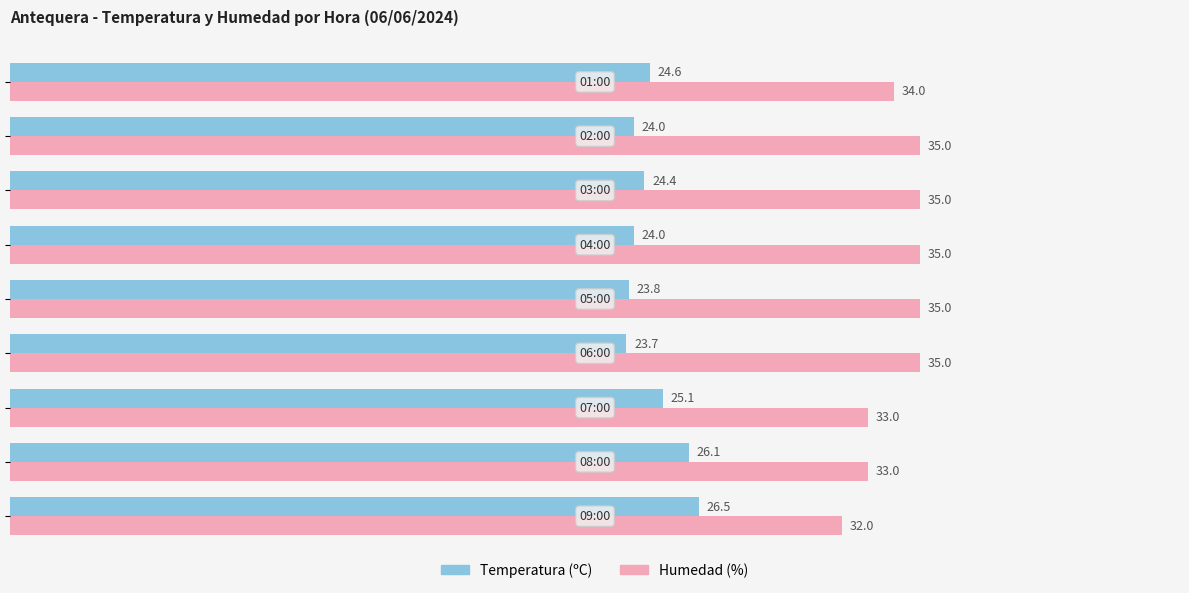

Rank the series by their maximum value, from highest to lowest.

Humedad (%), Temperatura (ºC)